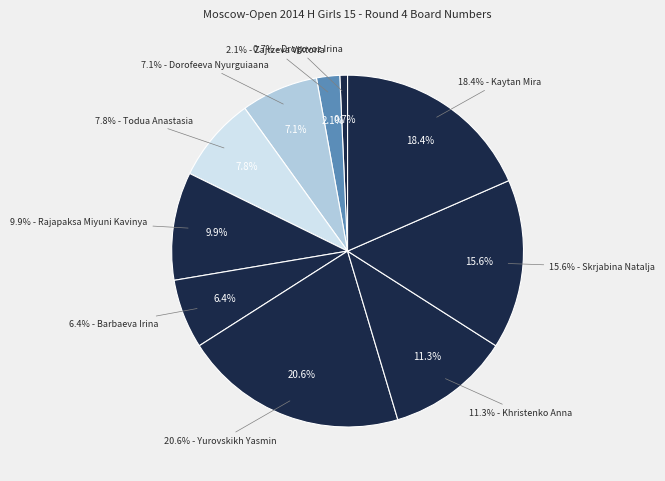

Count the number of slices in the pie.

10